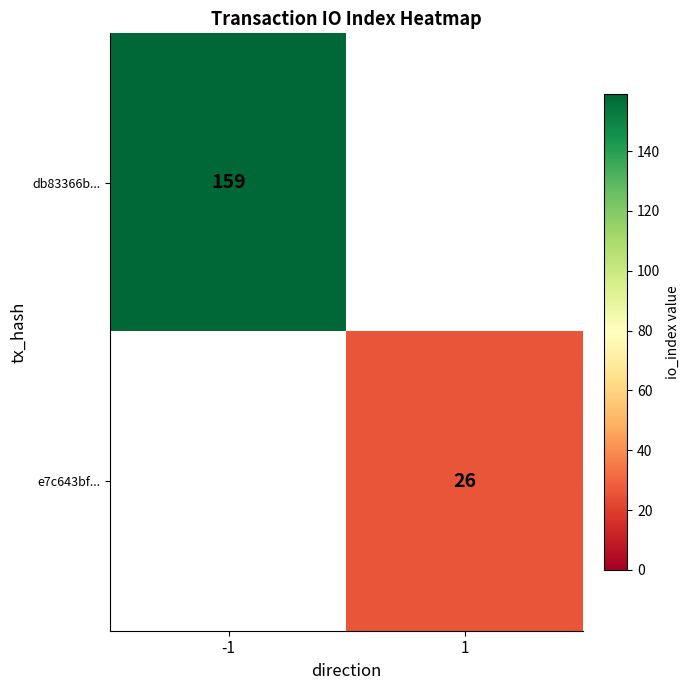

The e7c643bf... series shows 26 at 1. True or false?

True